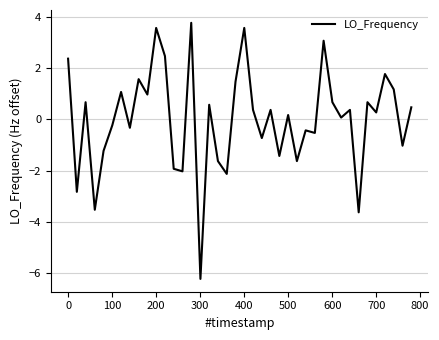

What is the smallest value displayed?

-6.2